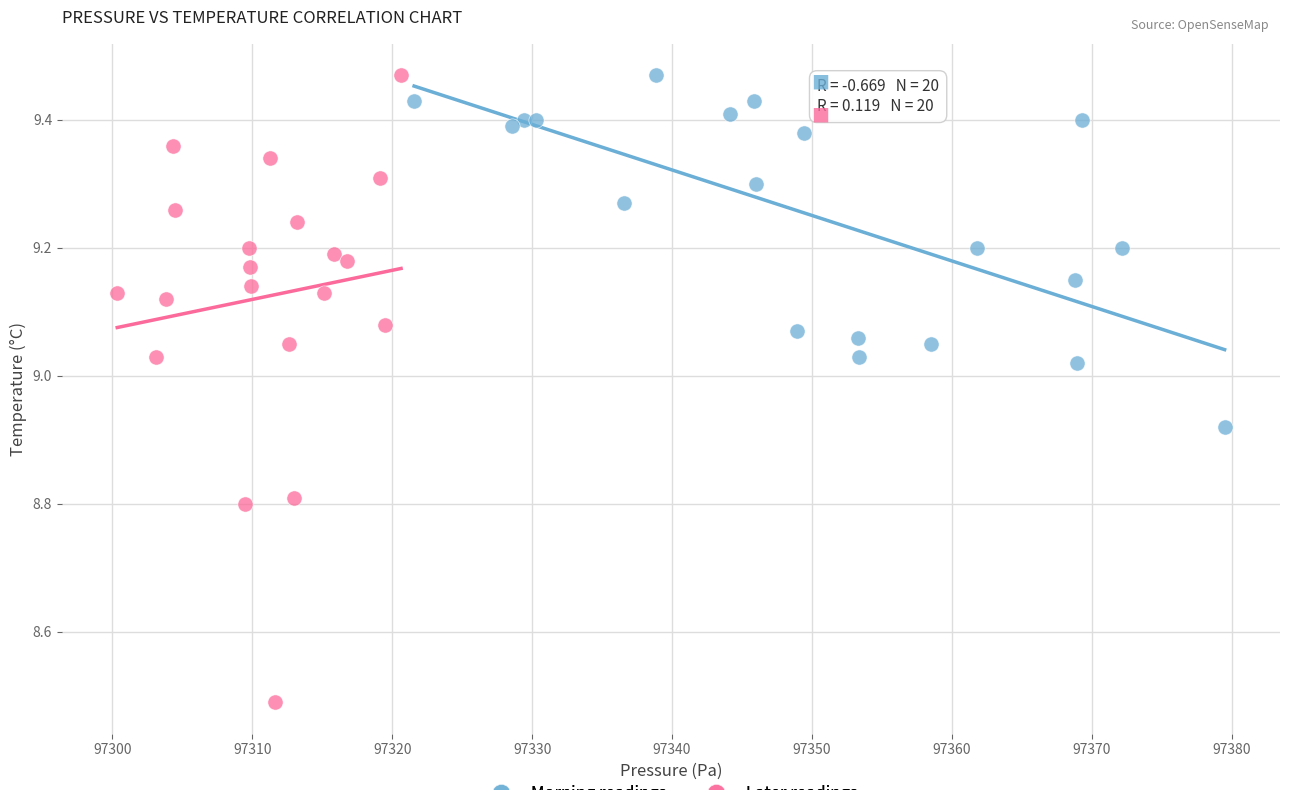

Which series reaches the minimum Y coordinate?

Later readings